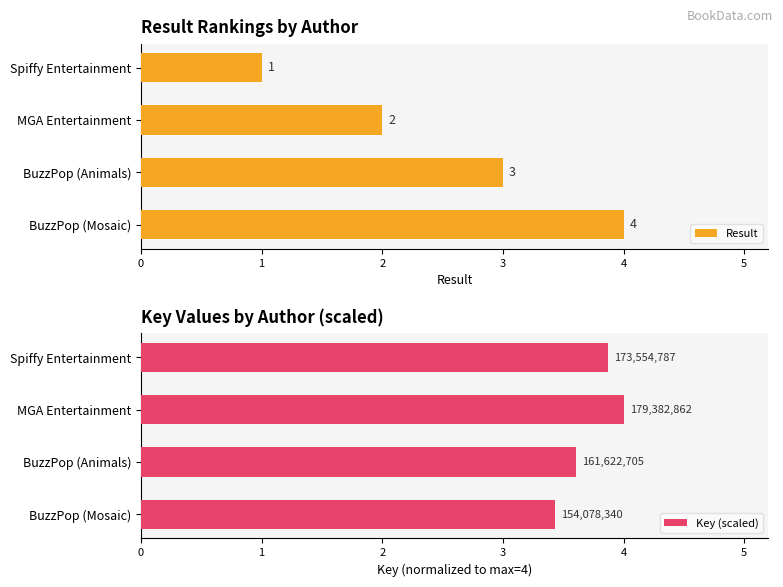

Is it true that Result equals 1 at BuzzPop (Animals)?

False